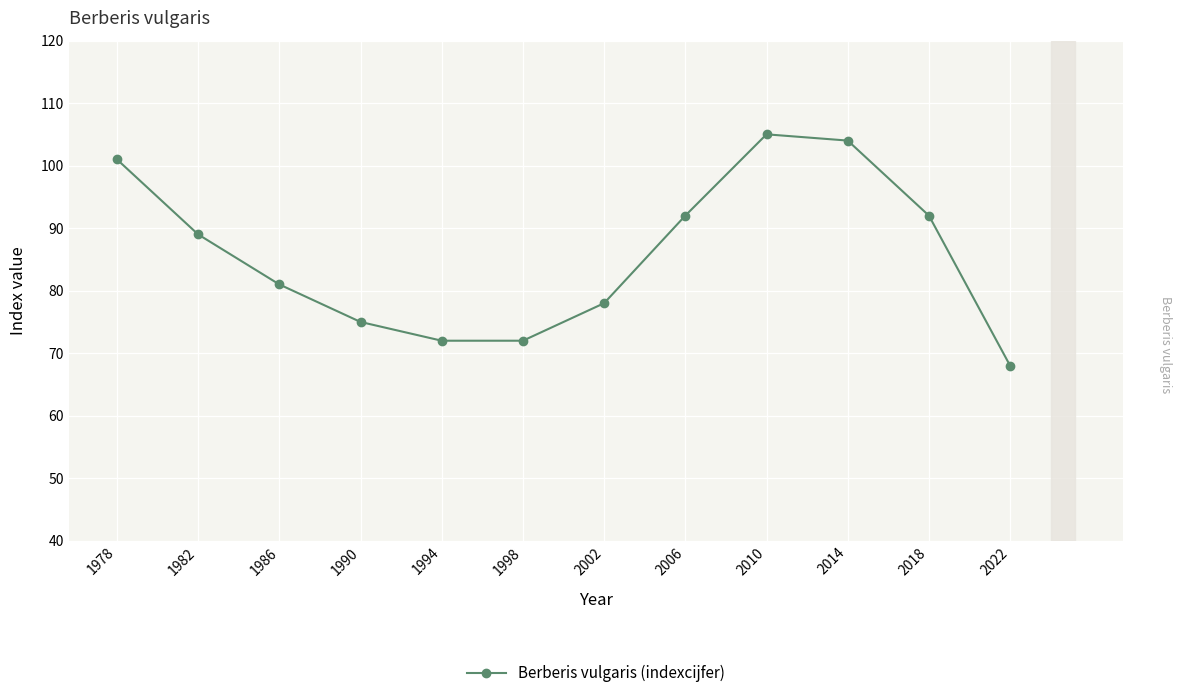

What is the average value?

86